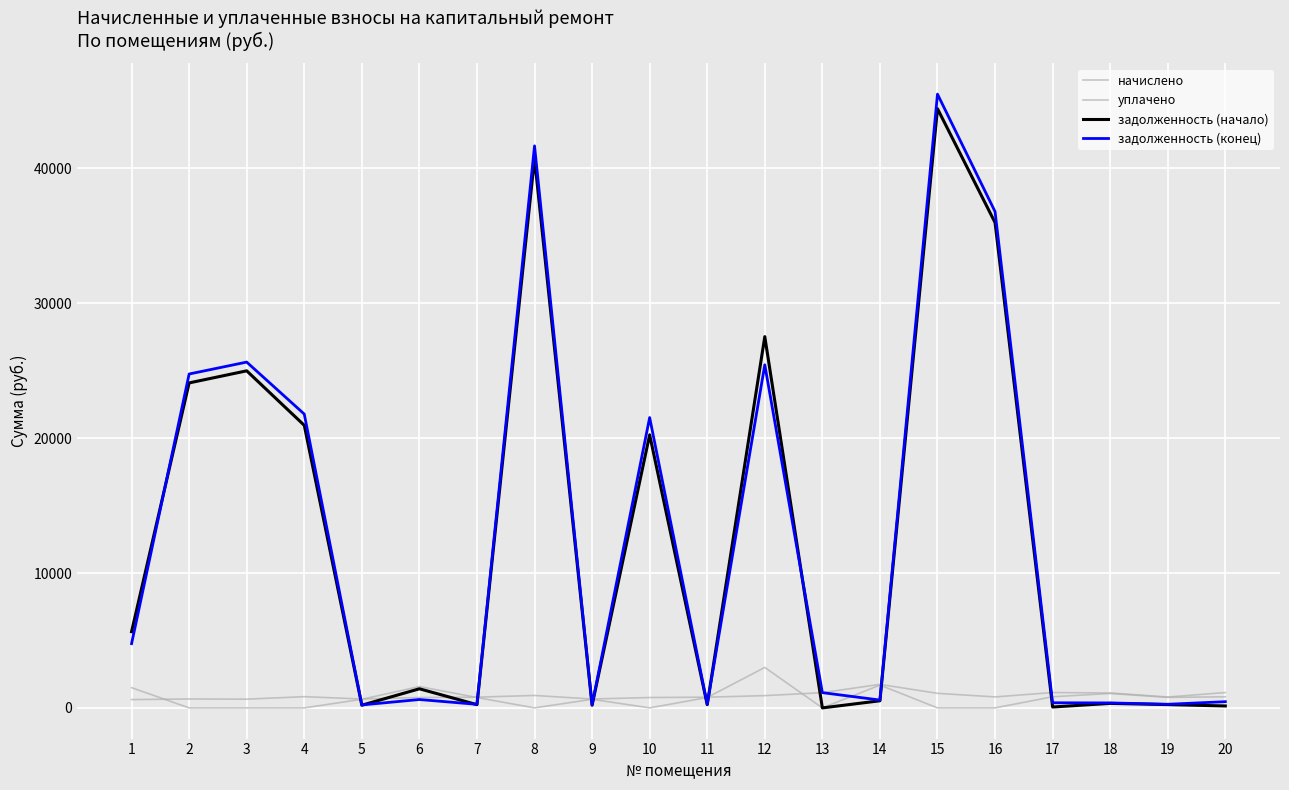

What is the difference between the начислено values at 17 and 12?

229.0